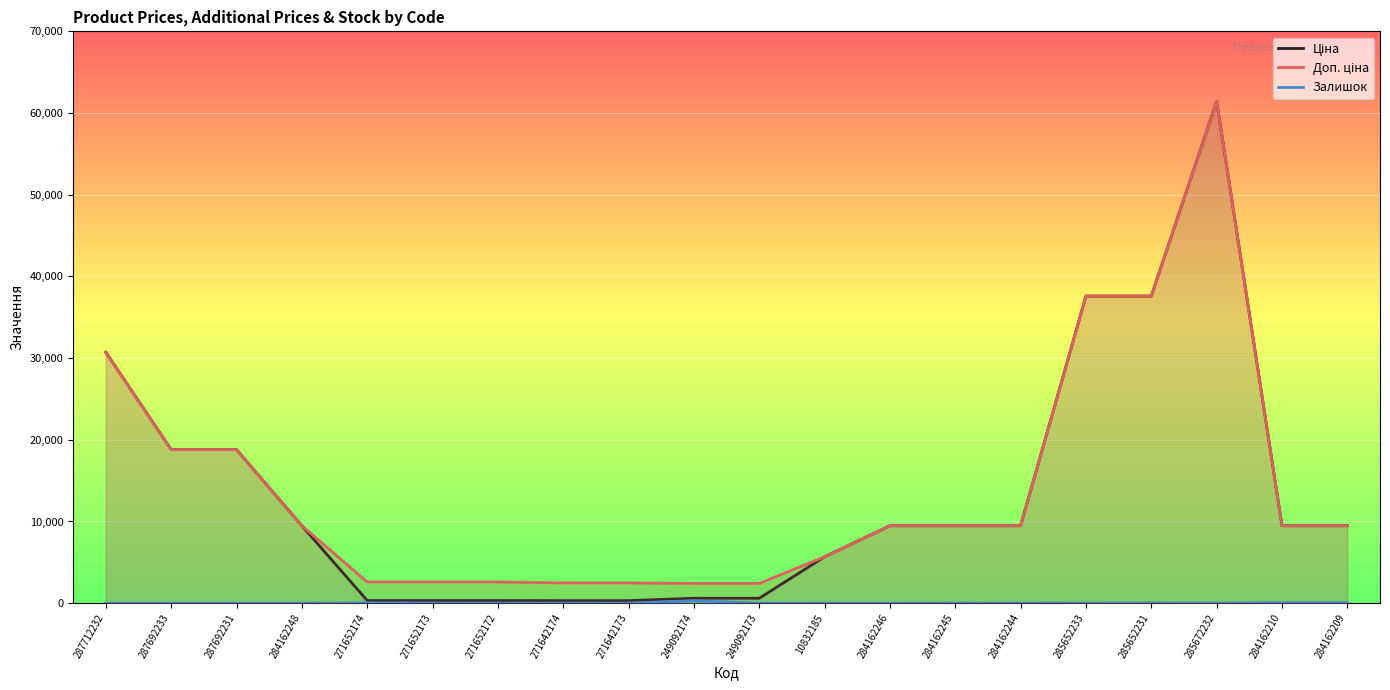

Reading right to left, list all the values displayed in this chart.

Ціна: 284162209=9480.1	284162210=9480.1	285672232=61434.3	285652231=37593.6	285652233=37593.6	284162244=9480.1	284162245=9480.1	284162246=9480.1	10832185=5673.8	249092173=603.7	249092174=603.7	271642173=310.3	271642174=310.3	271652172=324.8	271652173=324.8	271652174=324.8	284162248=9480.1	287692231=18796.8	287692233=18796.8	287712232=30717.1
Доп. ціна: 284162209=9480.1	284162210=9480.1	285672232=61434.3	285652231=37593.6	285652233=37593.6	284162244=9480.1	284162245=9480.1	284162246=9480.1	10832185=5673.8	249092173=2414.8	249092174=2414.8	271642173=2482.4	271642174=2482.4	271652172=2598.3	271652173=2598.3	271652174=2598.3	284162248=9480.1	287692231=18796.8	287692233=18796.8	287712232=30717.1
Залишок: 284162209=53.0	284162210=56.0	285672232=16.0	285652231=23.0	285652233=13.0	284162244=2.0	284162245=8.0	284162246=0.0	10832185=2.0	249092173=0.0	249092174=302.0	271642173=7.0	271642174=10.0	271652172=4.0	271652173=12.0	271652174=34.0	284162248=0.0	287692231=0.0	287692233=0.0	287712232=0.0